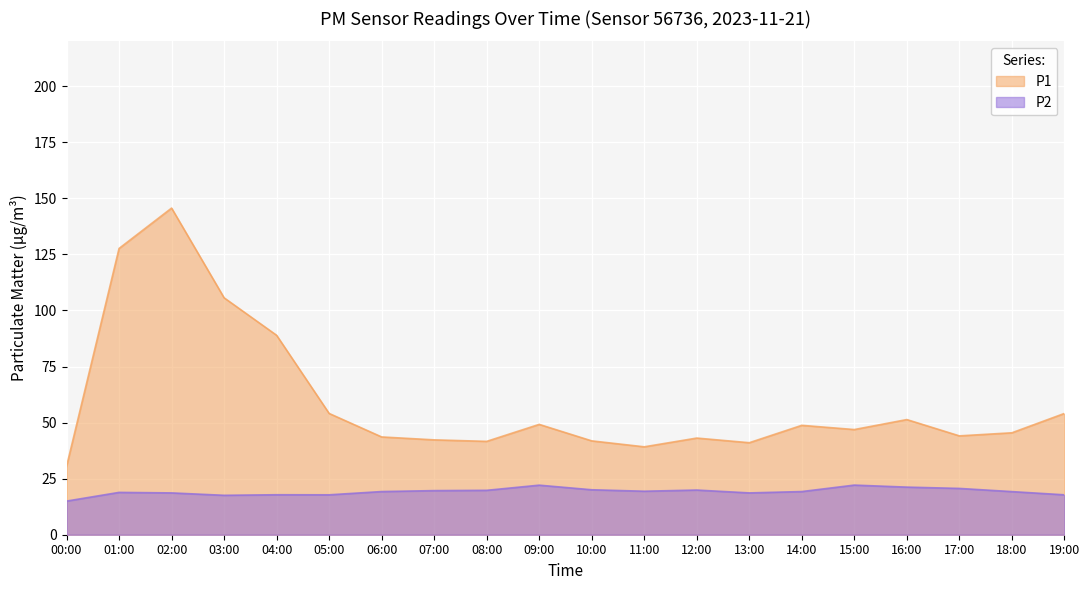

List the series in order of their overall mean, highest first.

P1, P2